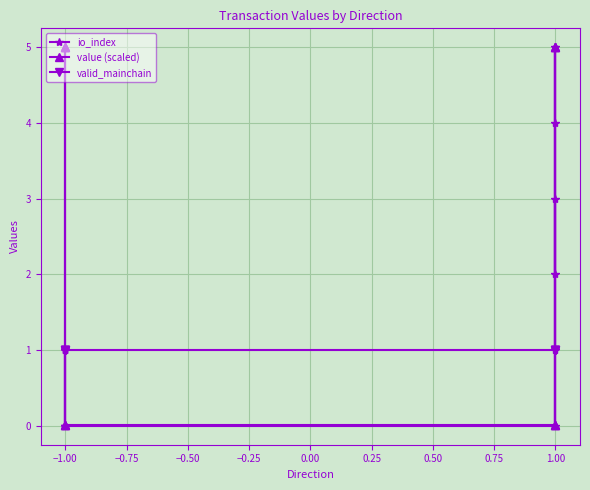

What is the value of the valid_mainchain point at the 2nd from the left?

1.0